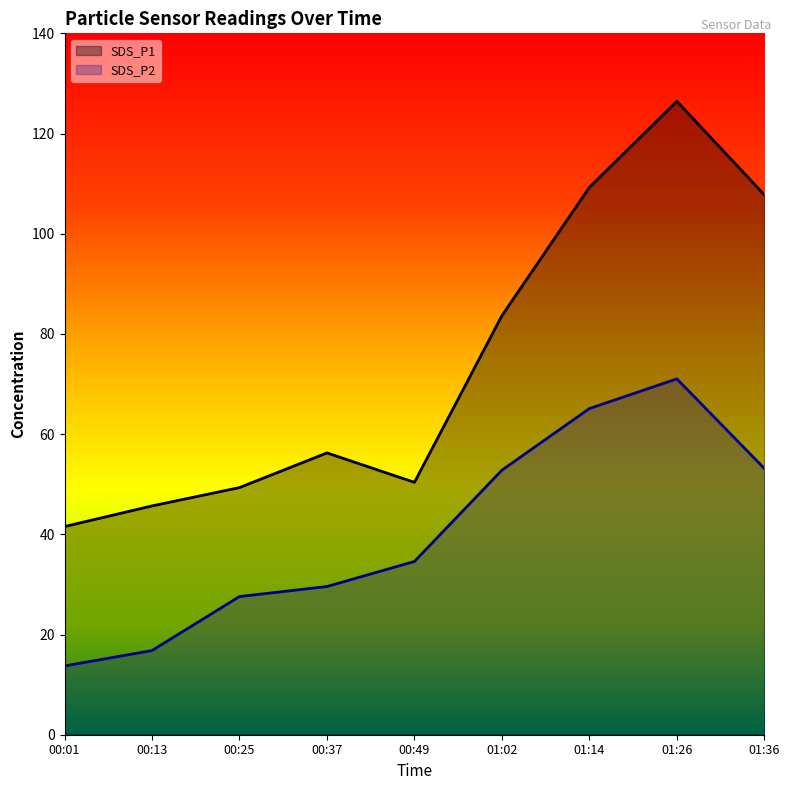

How many lines are shown in the chart?

2